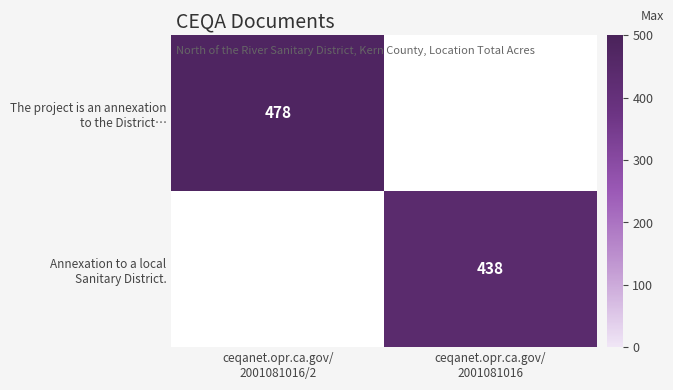

Between ceqanet.opr.ca.gov/
2001081016 and ceqanet.opr.ca.gov/
2001081016/2, which is larger?

ceqanet.opr.ca.gov/
2001081016/2